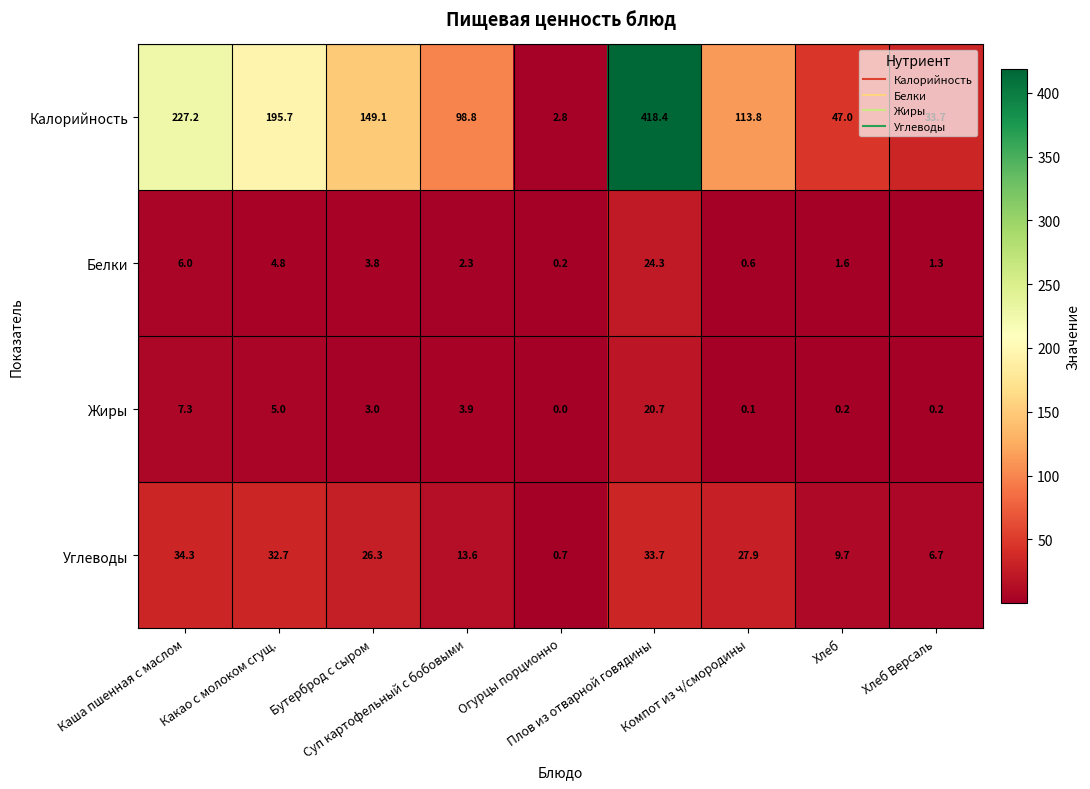

Which series has the widest spread of values?

Калорийность